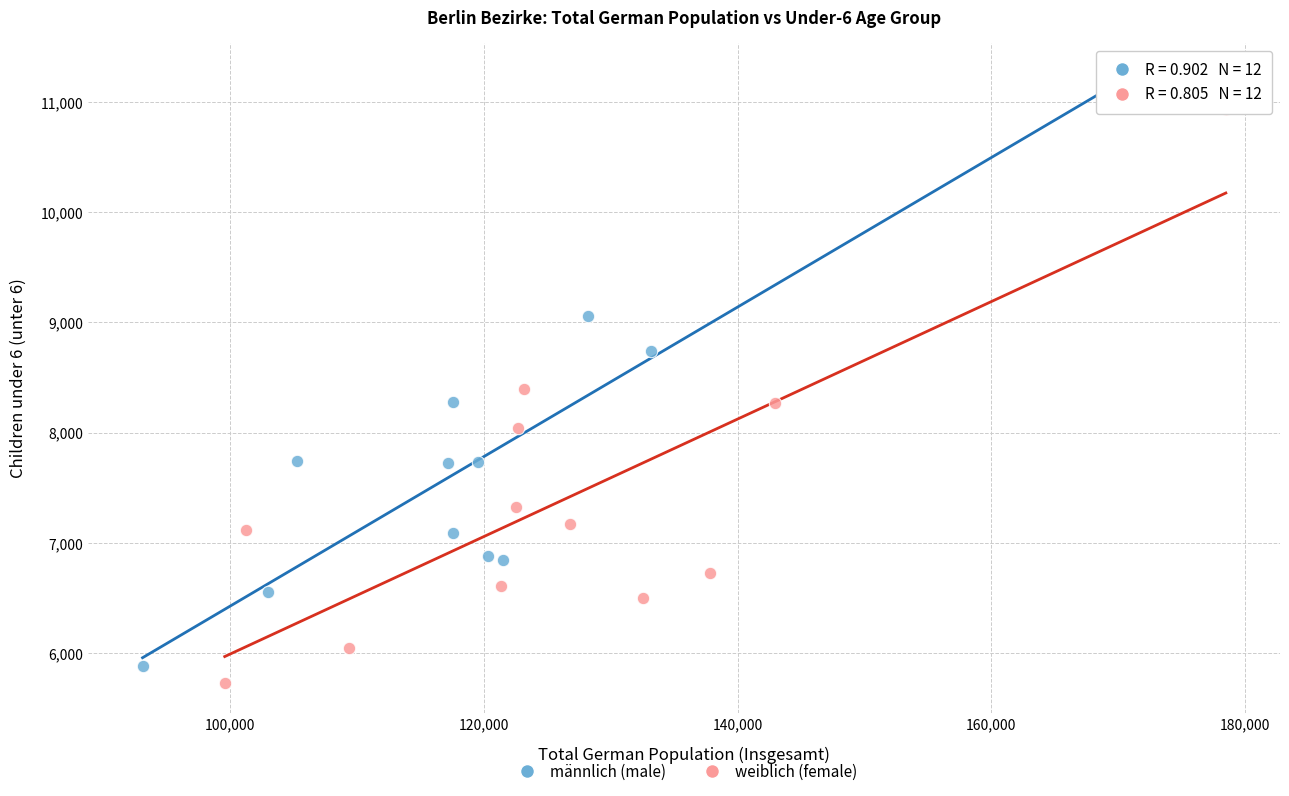

Which series has the largest Y range (max minus min)?

männlich (male)